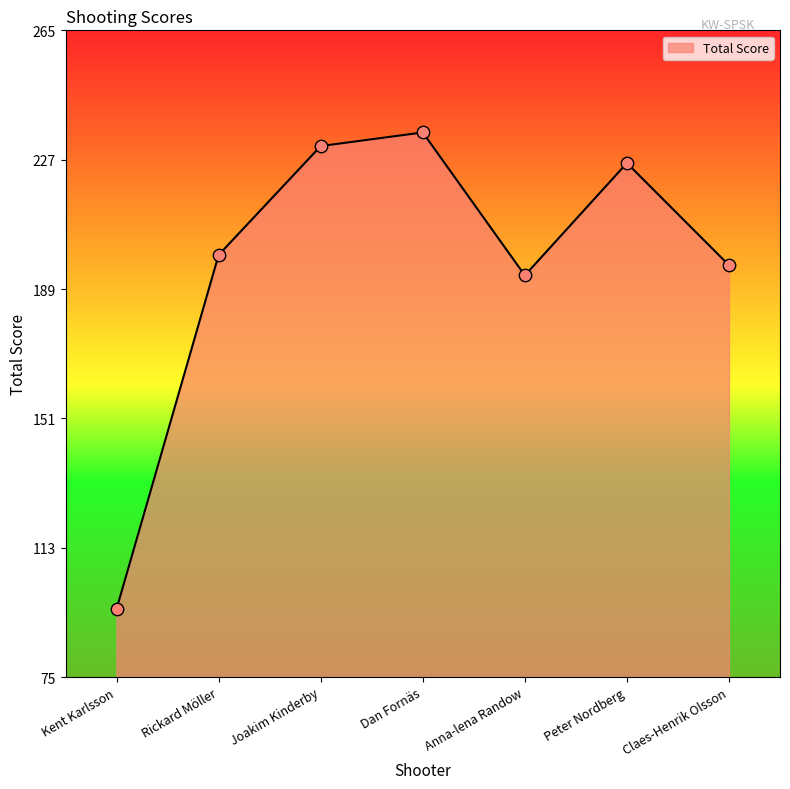

Approximately how many times larger is the value at Kent Karlsson compared to Rickard Möller?

0.5